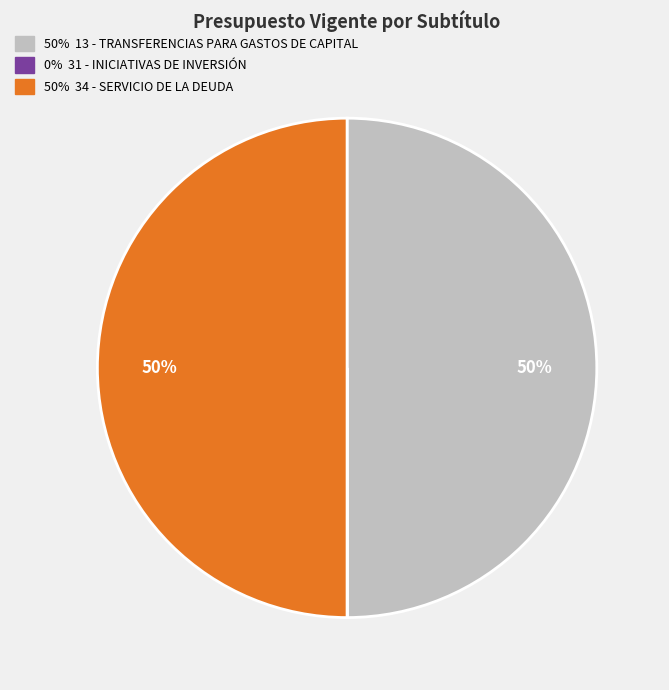

To the nearest percent, what is the difference between the largest and smallest slice percentages?

50%